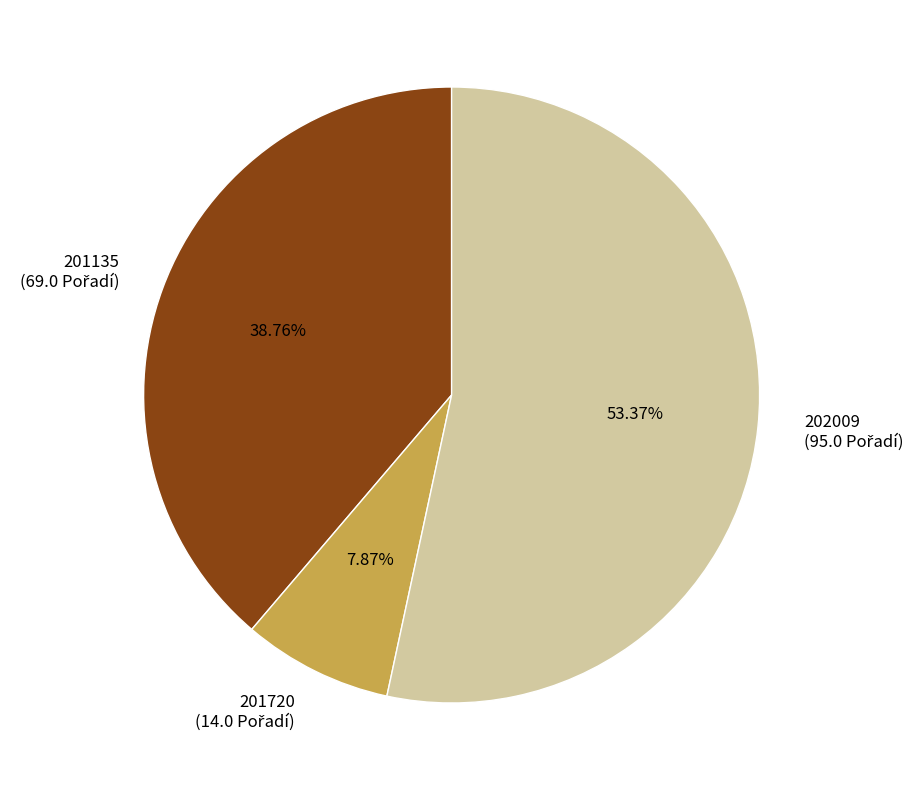

Which category has the smallest portion of the pie?

201720